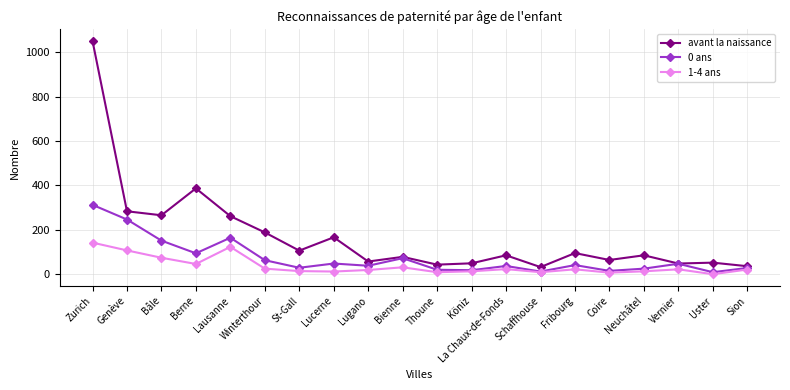

What is the minimum value shown in the chart?

1